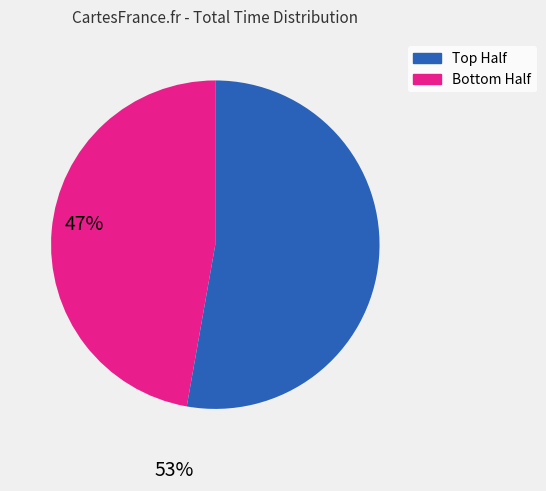

Is there any slice that represents more than half of the pie?

Yes